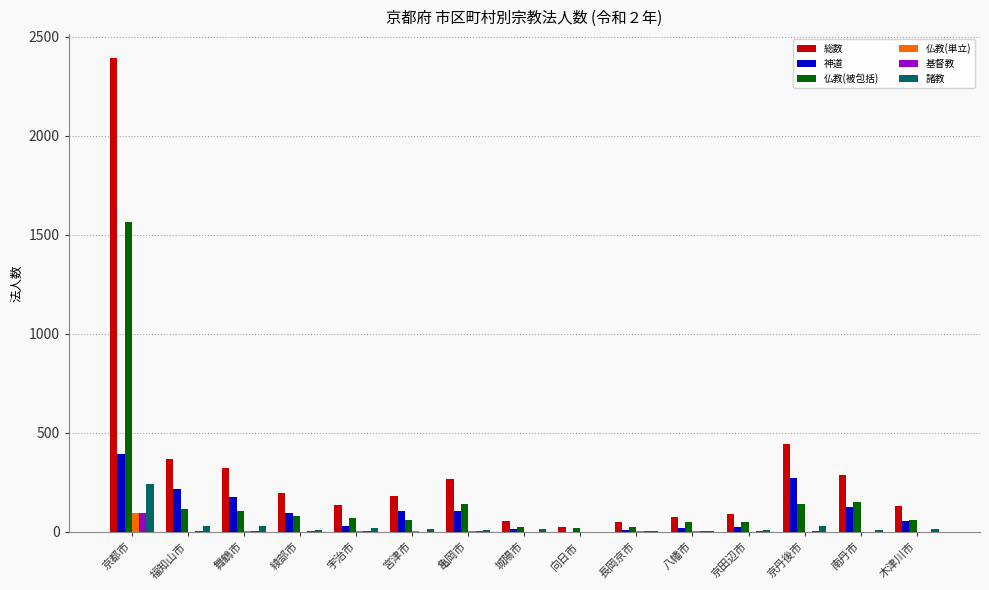

What is the maximum value shown in the chart?

2393